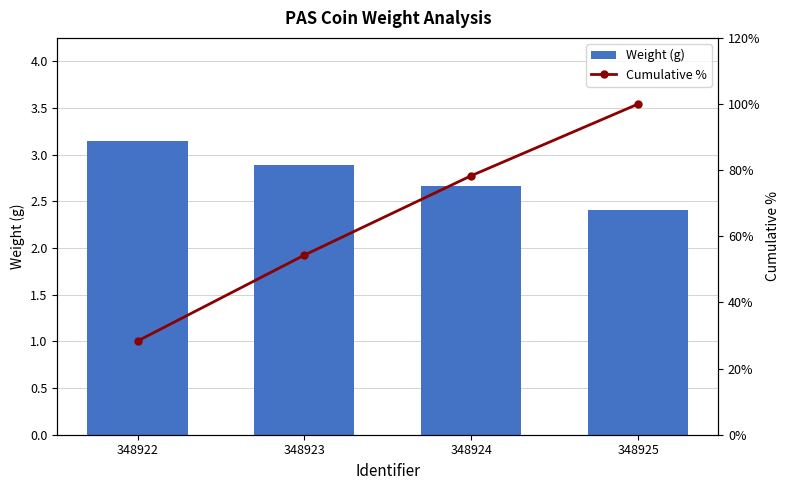

What is the difference between the highest and lowest values at 348923?

51.4